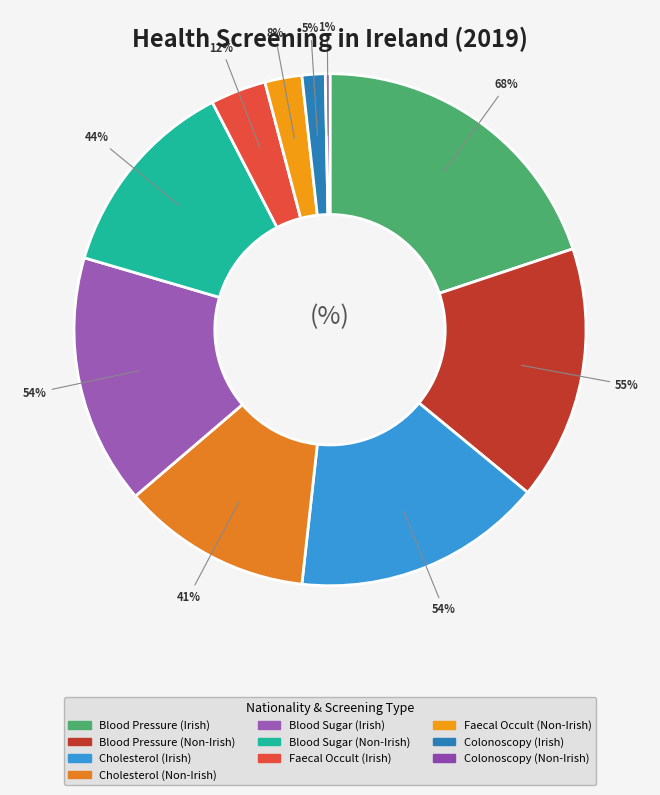

The Blood Pressure (Non-Irish) slice represents 16% of the pie. True or false?

True